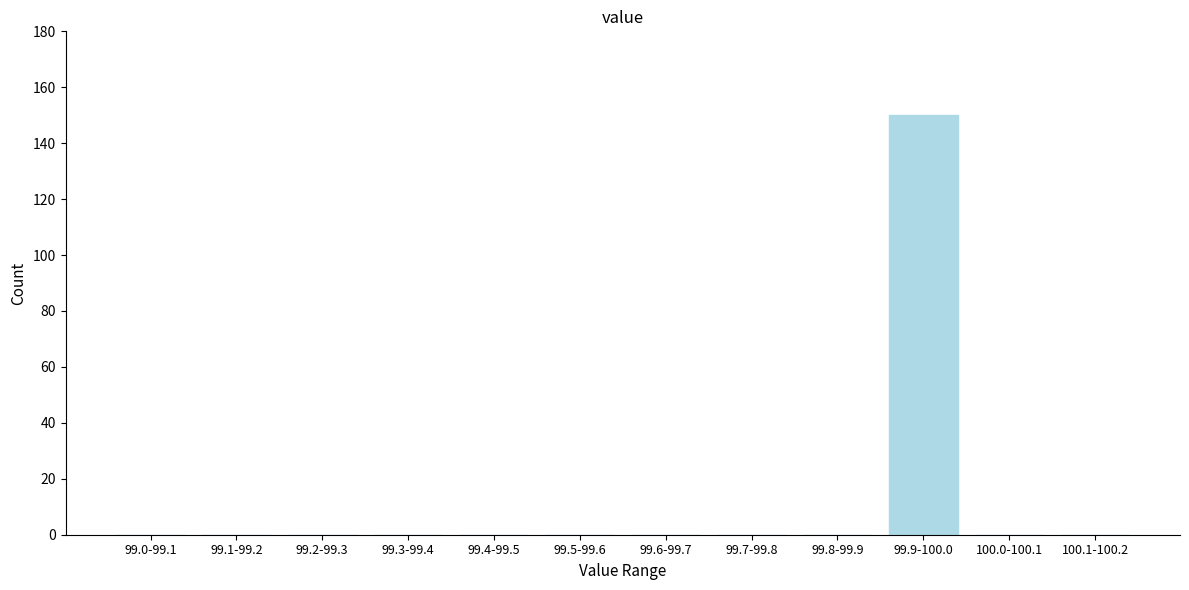

Reading left to right, extract all data points from this chart.

99.0-99.1=0	99.1-99.2=0	99.2-99.3=0	99.3-99.4=0	99.4-99.5=0	99.5-99.6=0	99.6-99.7=0	99.7-99.8=0	99.8-99.9=0	99.9-100.0=150	100.0-100.1=0	100.1-100.2=0